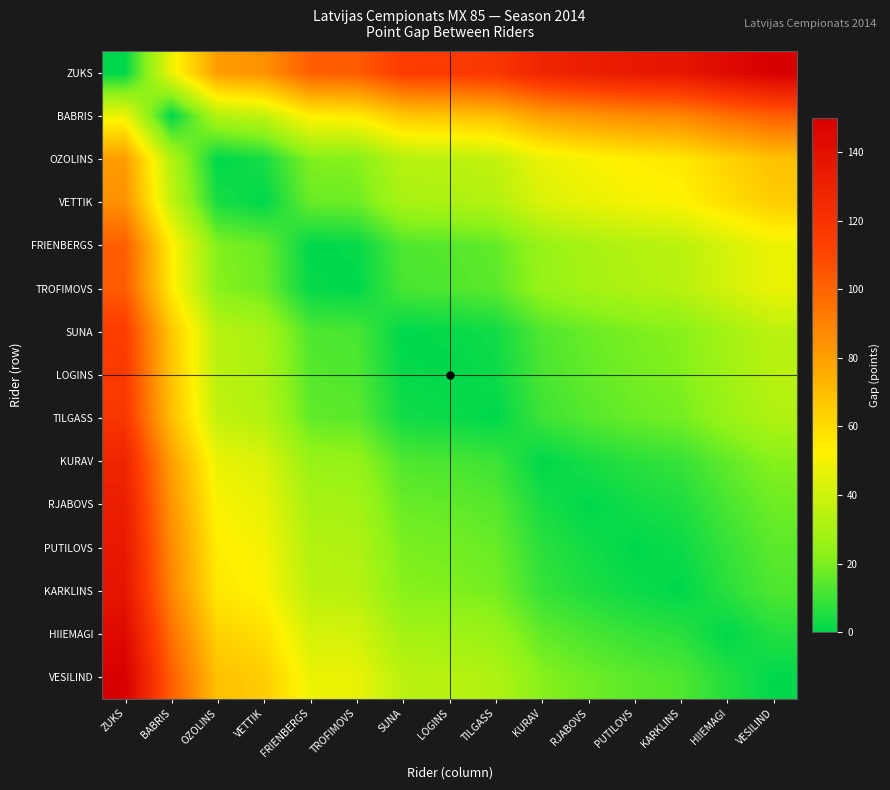

List the series in order of their peak value, lowest first.

OZOLINS, VETTIK, BABRIS, FRIENBERGS, TROFIMOVS, SUNA, LOGINS, TILGASS, KURAV, RJABOVS, PUTILOVS, KARKLINS, HIIEMAGI, ZUKS, VESILIND